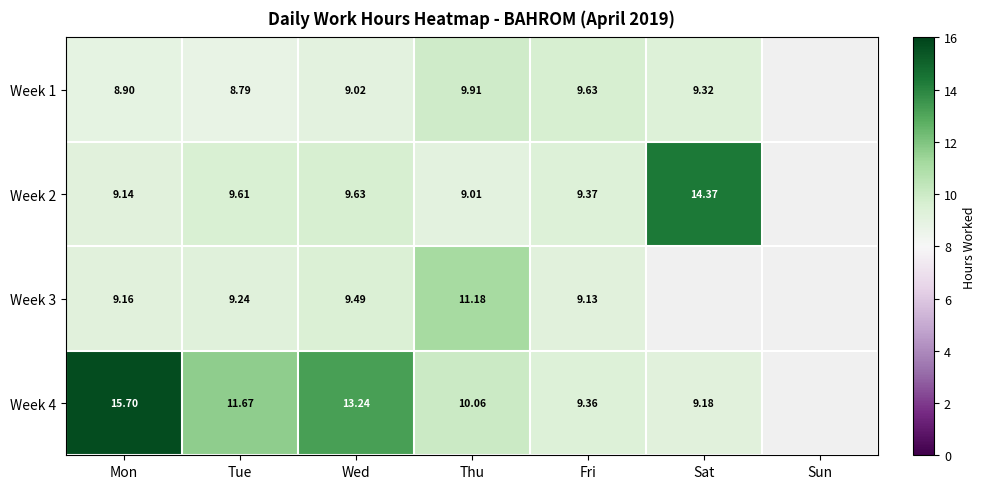

Rank the series by their maximum value, from highest to lowest.

Week 4, Week 2, Week 3, Week 1